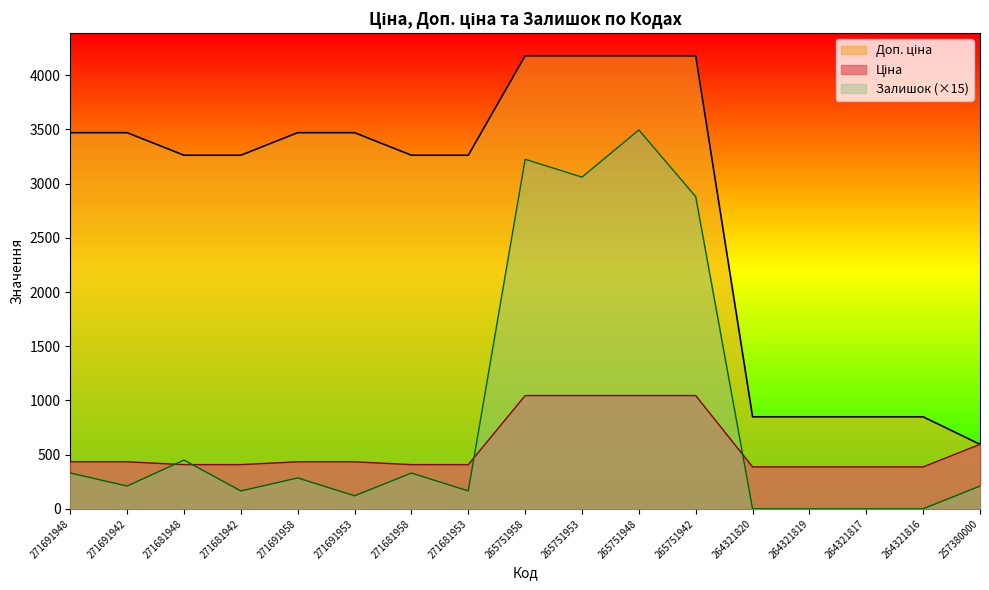

Does the chart have visible grid lines?

No